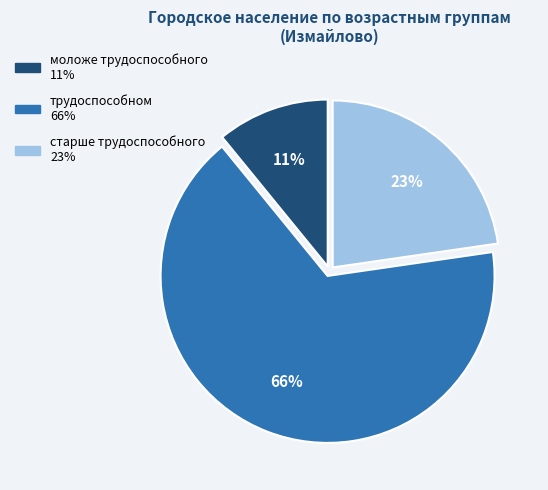

Which has a higher value, моложе трудоспособного or старше трудоспособного?

старше трудоспособного